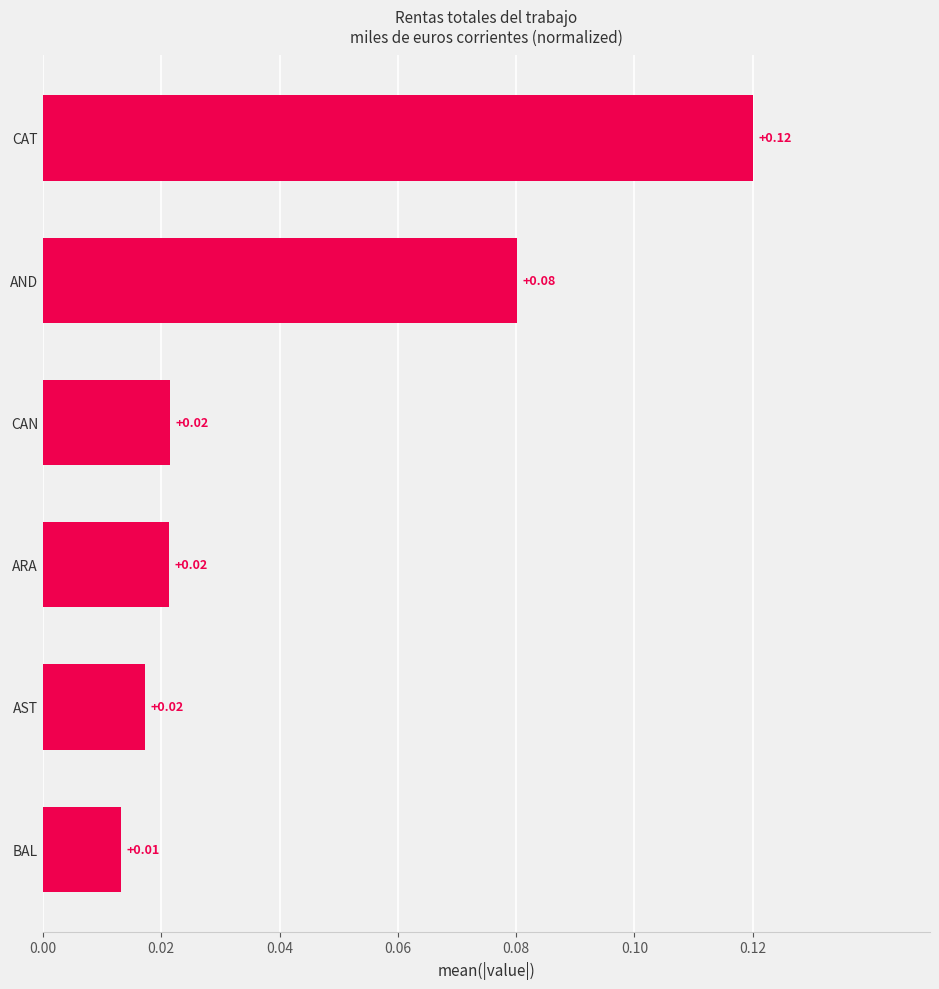

Where is the data nearest to the value 0?

BAL